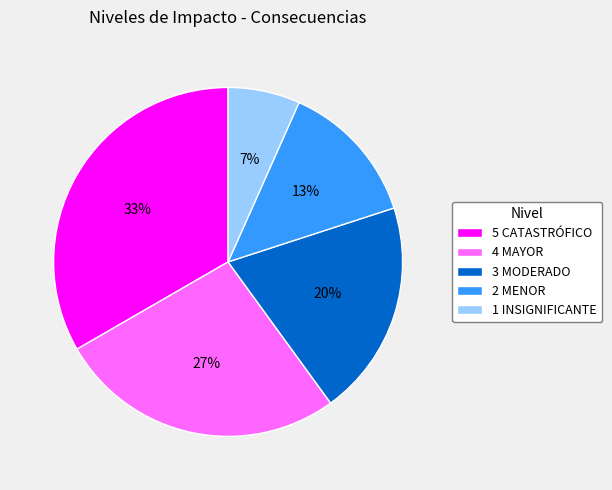

True or false: 3 MODERADO accounts for 26% of the total.

False